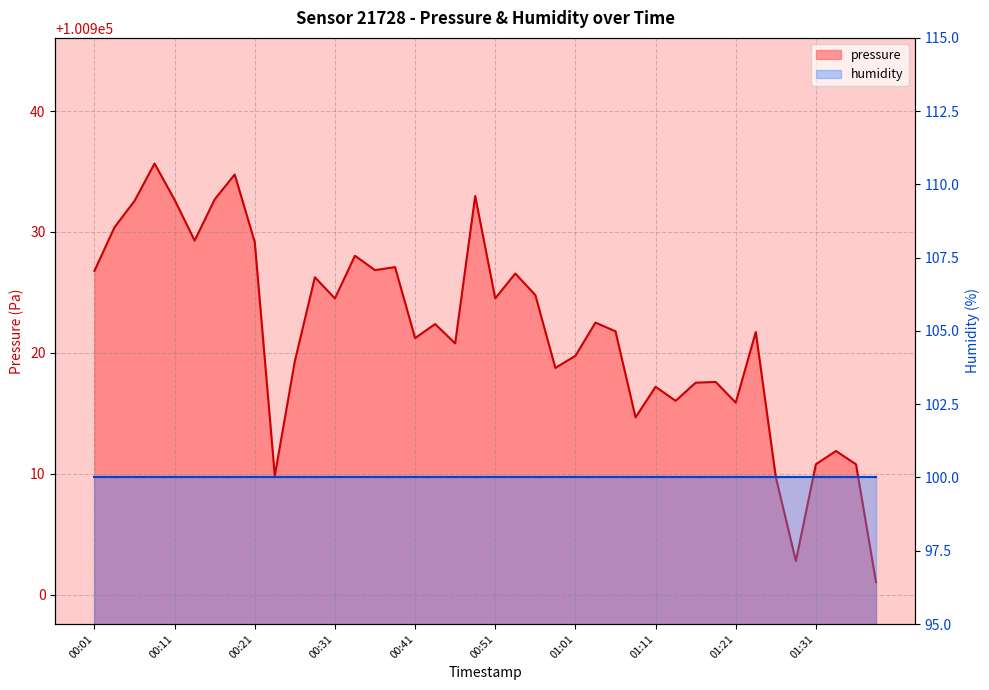

How many points are higher than both their immediate neighbors (excluding endpoints)?

13